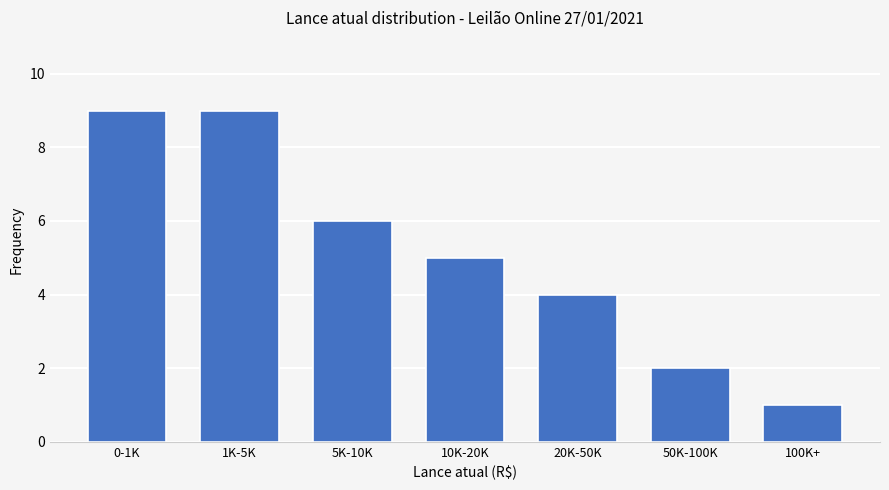

Reading left to right, extract all data points from this chart.

0-1K=9	1K-5K=9	5K-10K=6	10K-20K=5	20K-50K=4	50K-100K=2	100K+=1